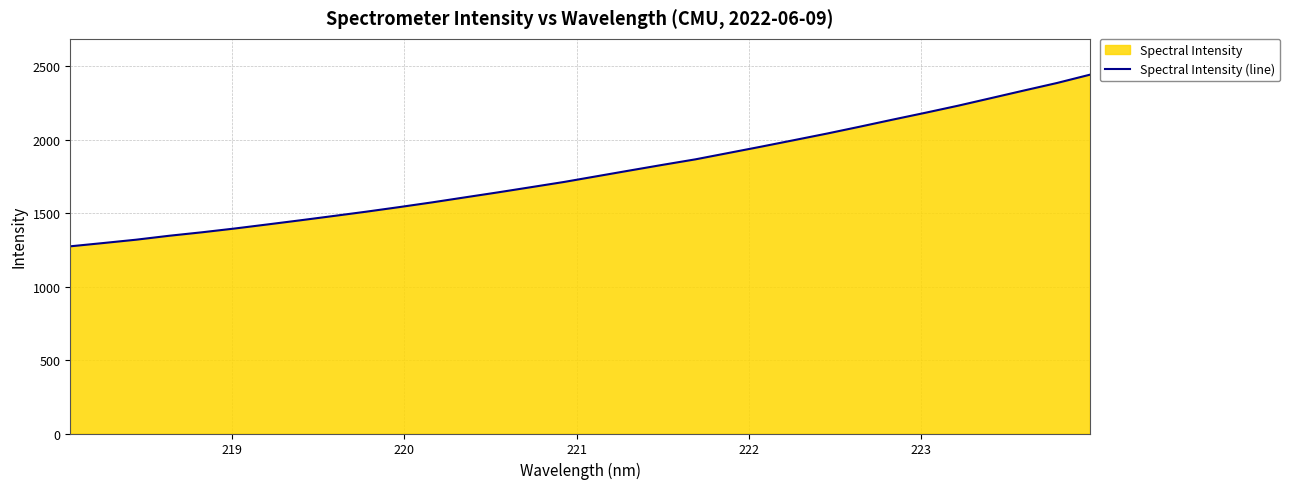

What is the minimum value shown in the chart?

1273.4